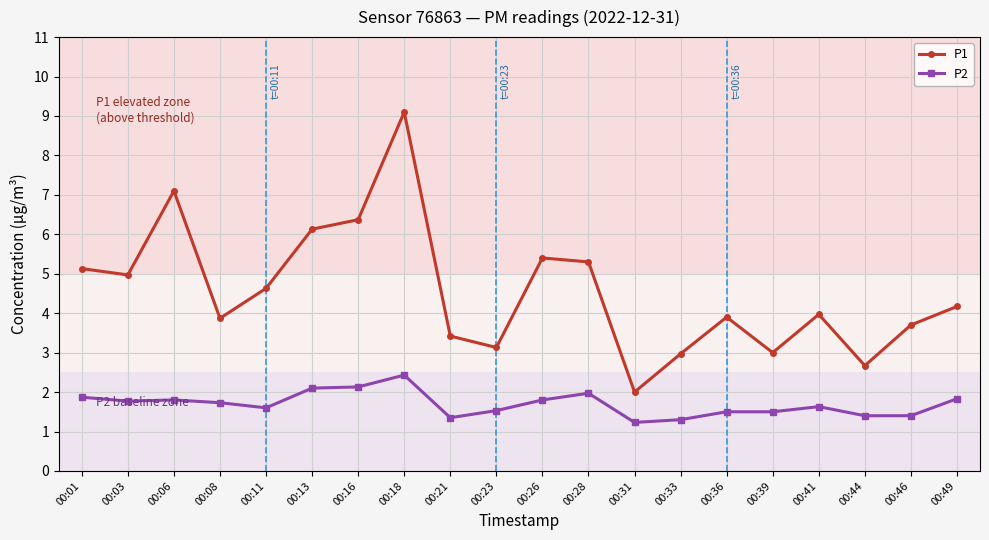

Which category has the highest value across all series?

00:18